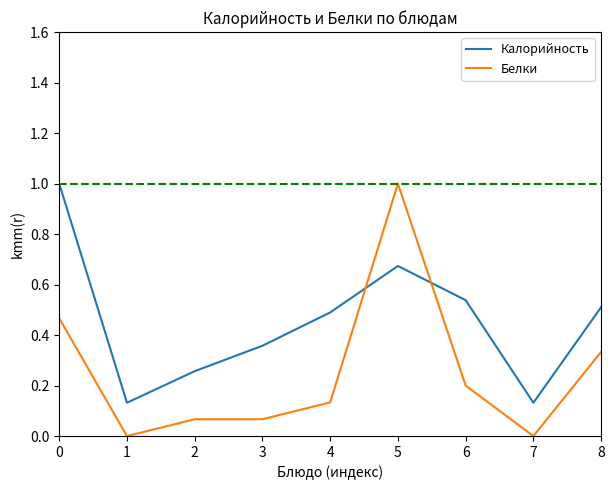

What is the difference between the Белки values at 5 and 4?

0.9